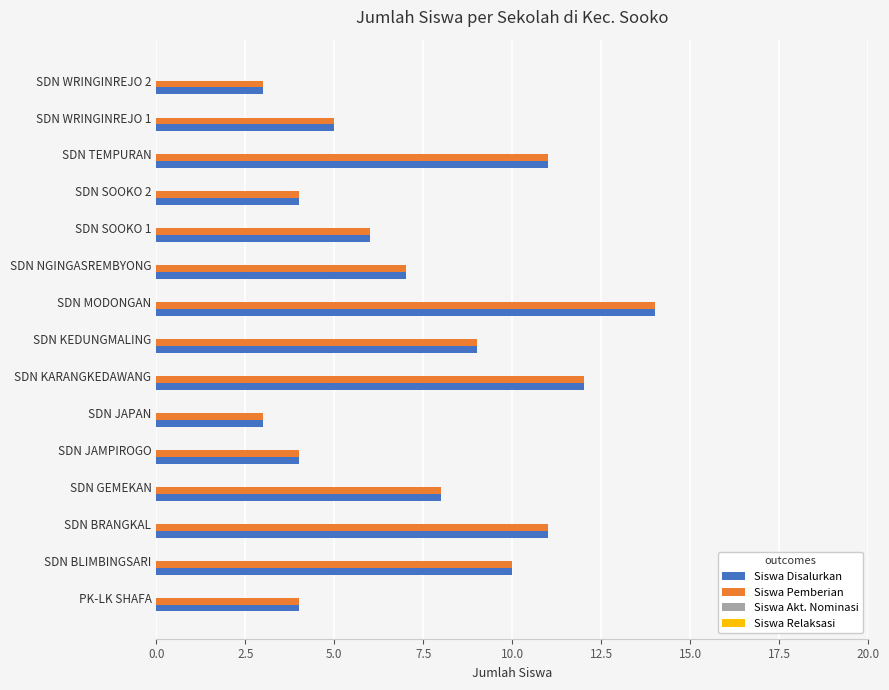

Is the value of Siswa Pemberian at SDN GEMEKAN greater than the value of Siswa Disalurkan at SDN KARANGKEDAWANG?

No